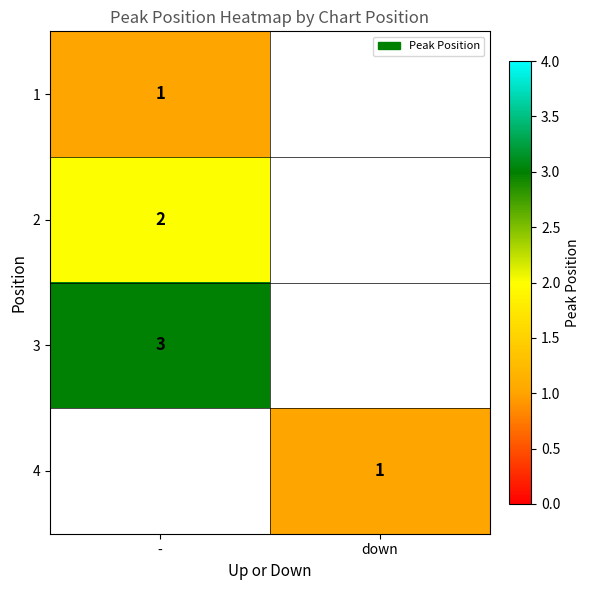

True or false: 2 has a value of 2 at -.

True